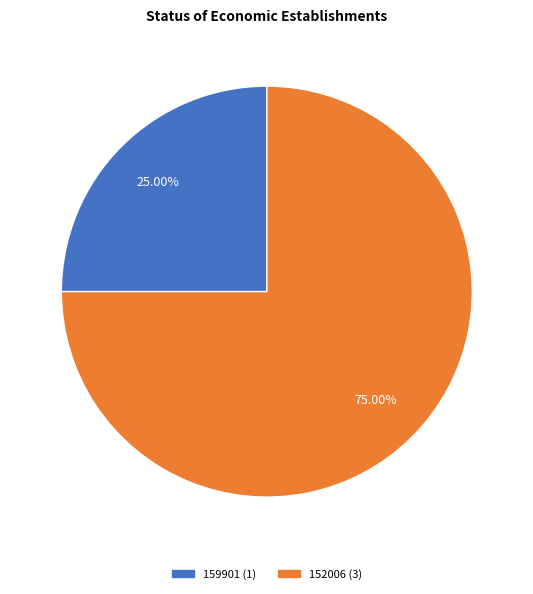

To the nearest percent, what portion does 152006 represent?

75%